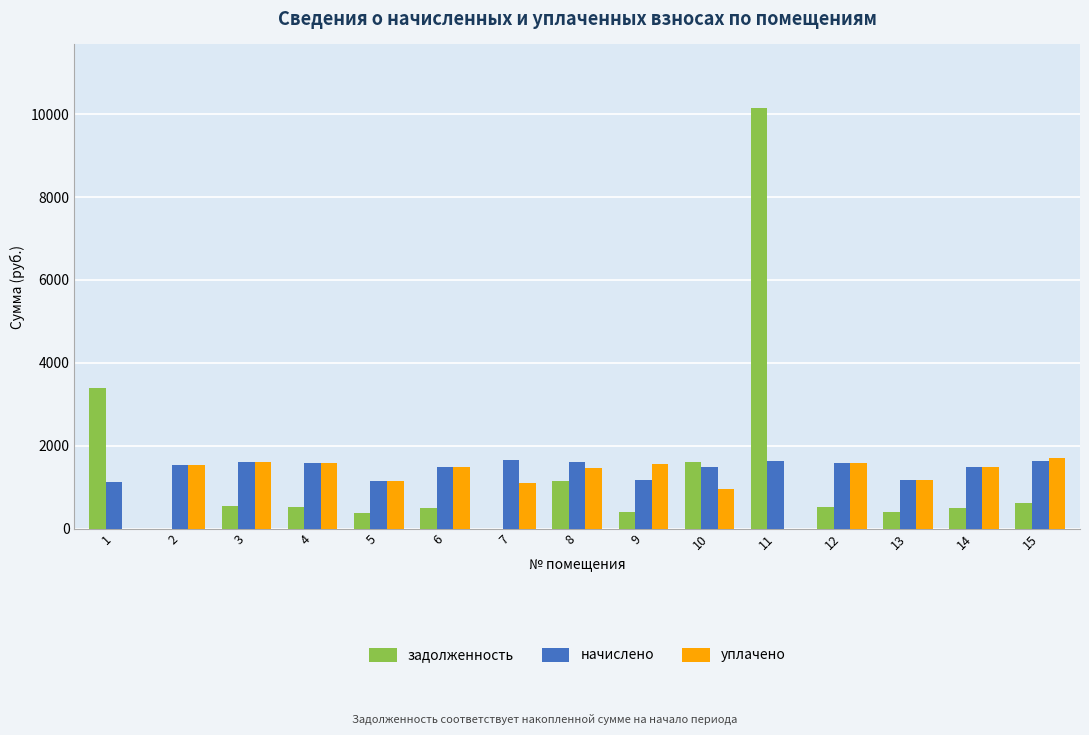

What is the sum of all начислено values?

21867.6